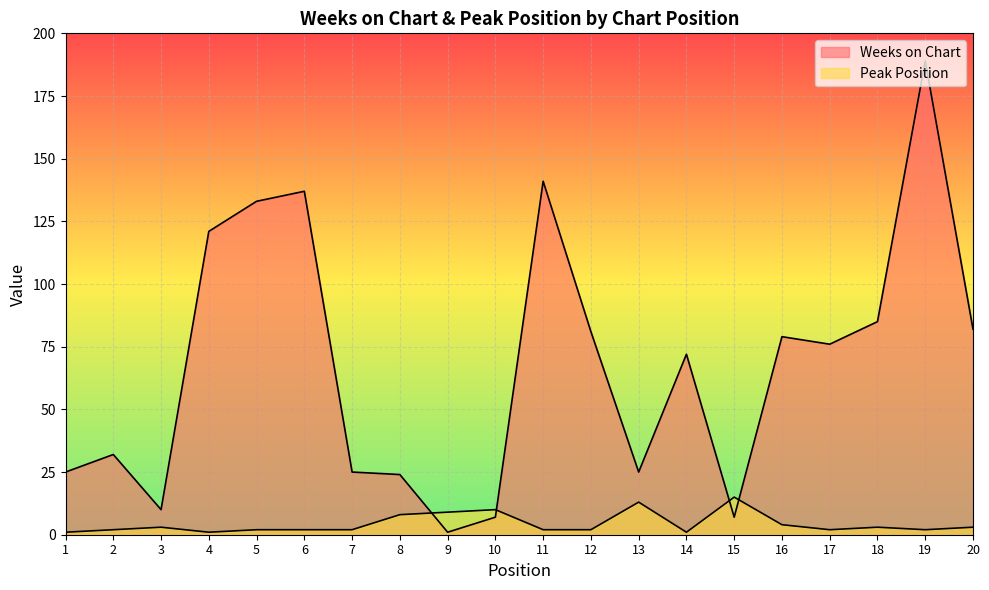

What value does the Weeks on Chart series have at 6?

137